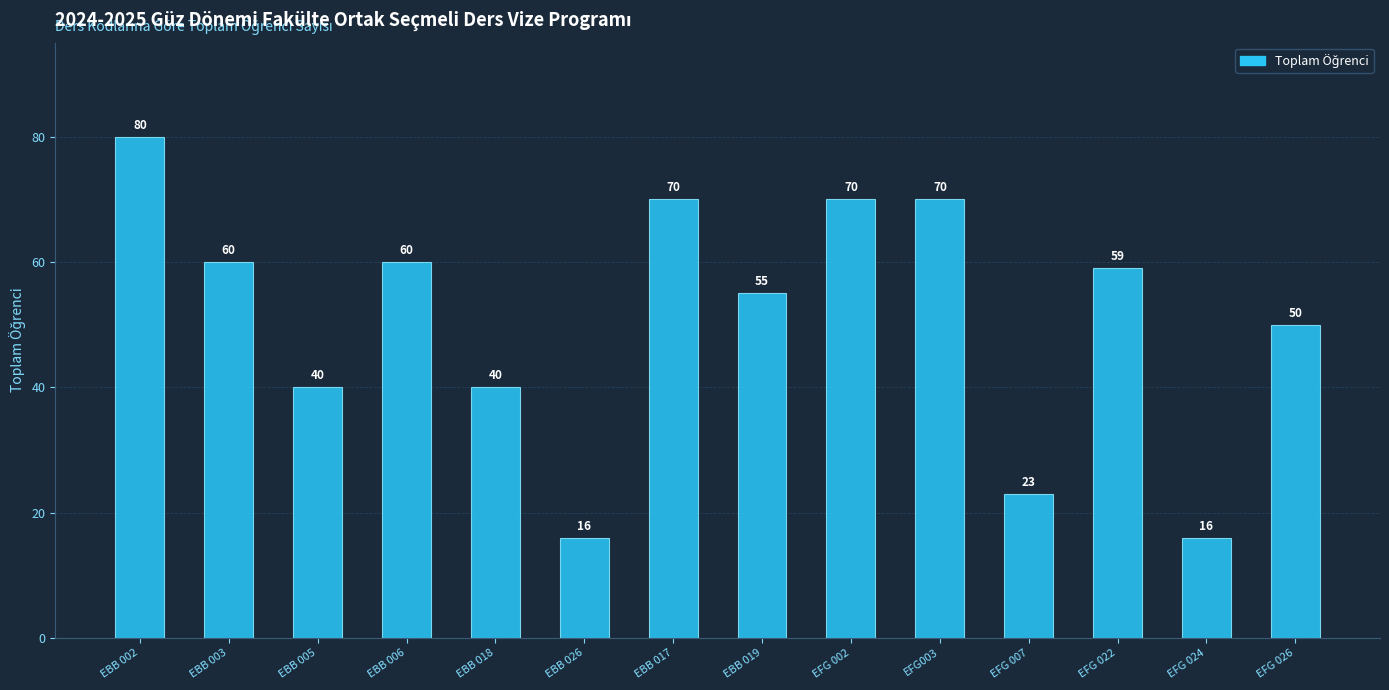

Count the number of data series in this chart.

1